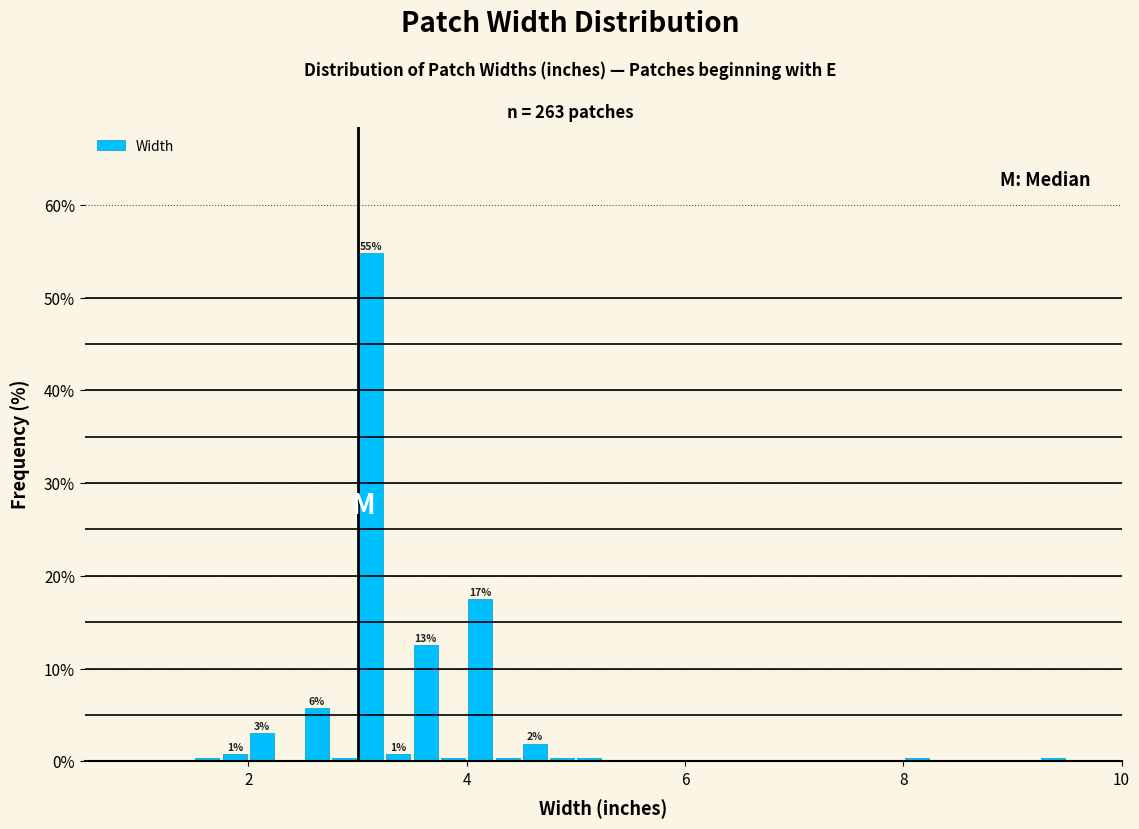

Around what value on the x-axis is the tallest bar? Give the approximate position of its centre, as read against the axis.

3.2